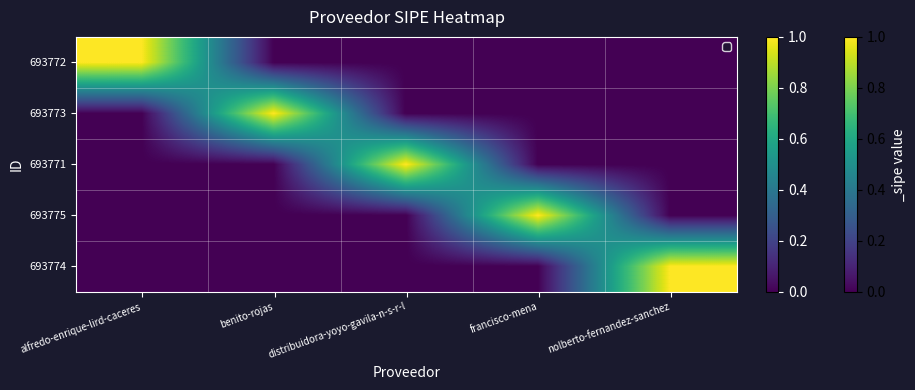

Which label corresponds to the largest value in the chart?

alfredo-enrique-lird-caceres